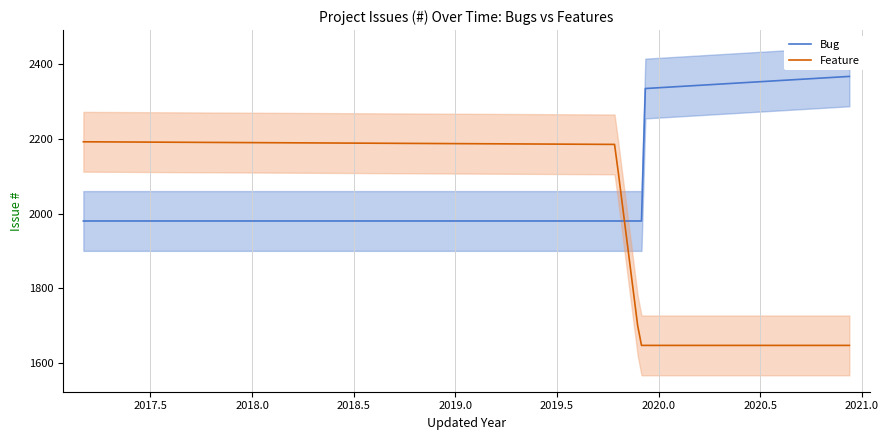

Is it true that Bug equals 2367 at 2?

True